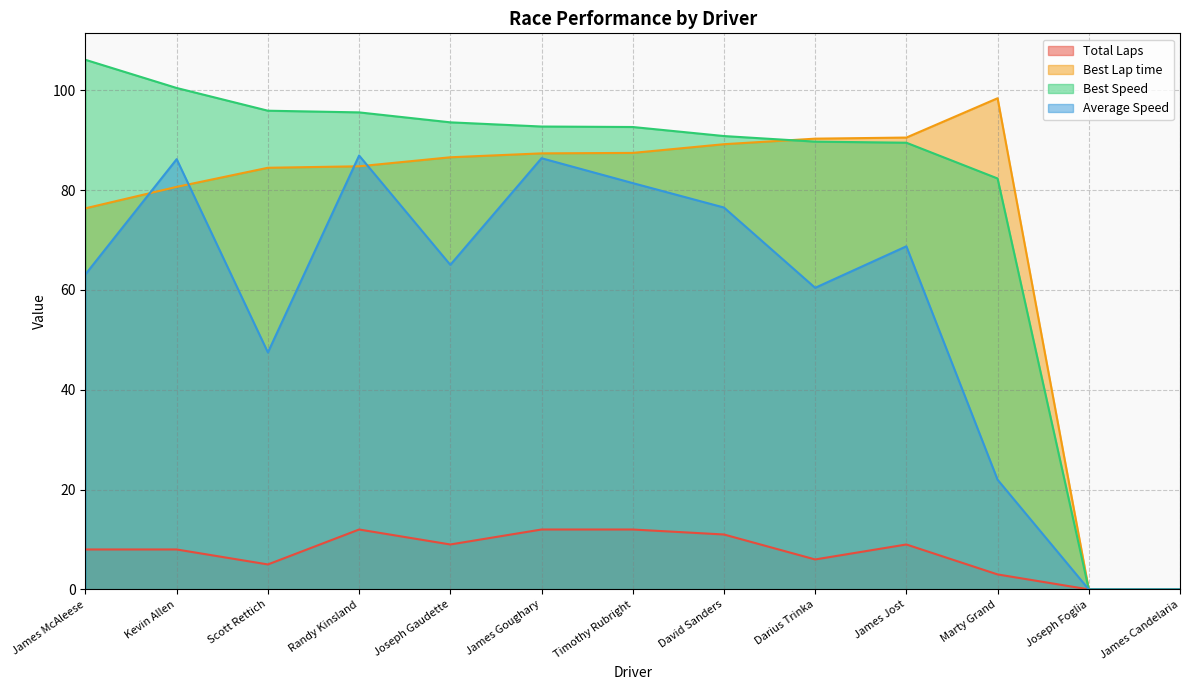

At how many categories does at least one series exceed 44?

11